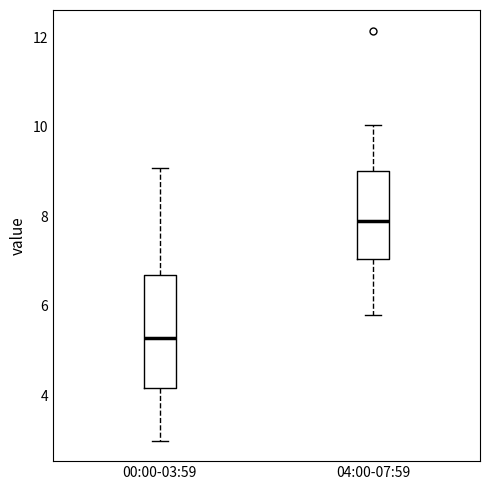

Which box is the tallest, from its lower edge to its upper edge?

00:00-03:59